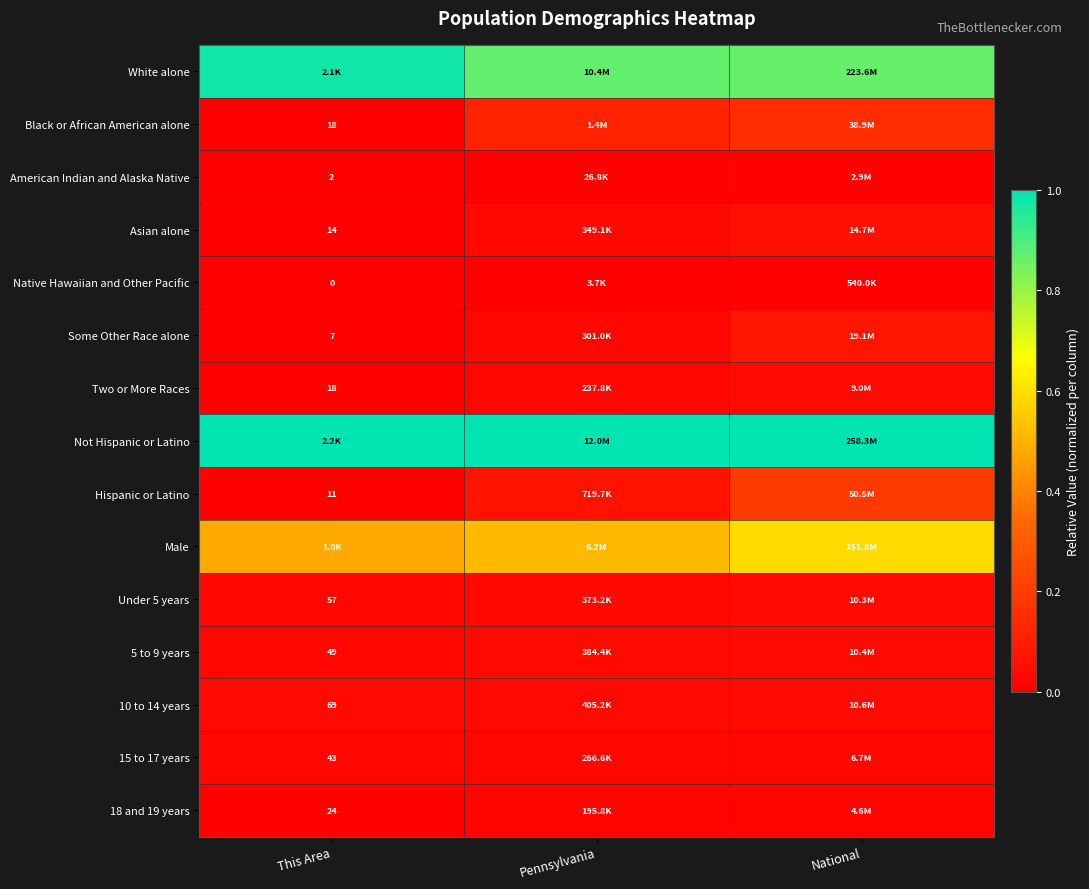

List the labels in order of Not Hispanic or Latino value, smallest first.

This Area, Pennsylvania, National